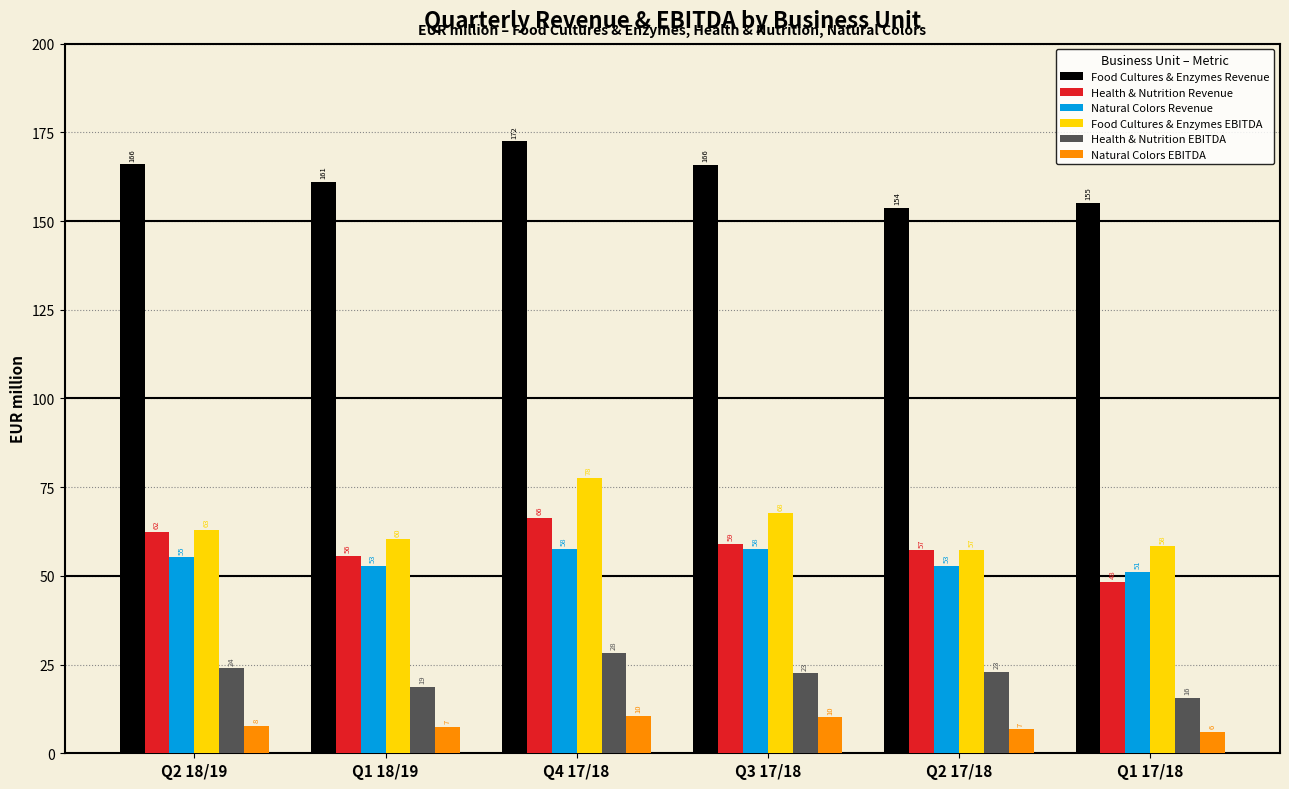

Is it true that Food Cultures & Enzymes Revenue equals 172.5 at Q4 17/18?

True